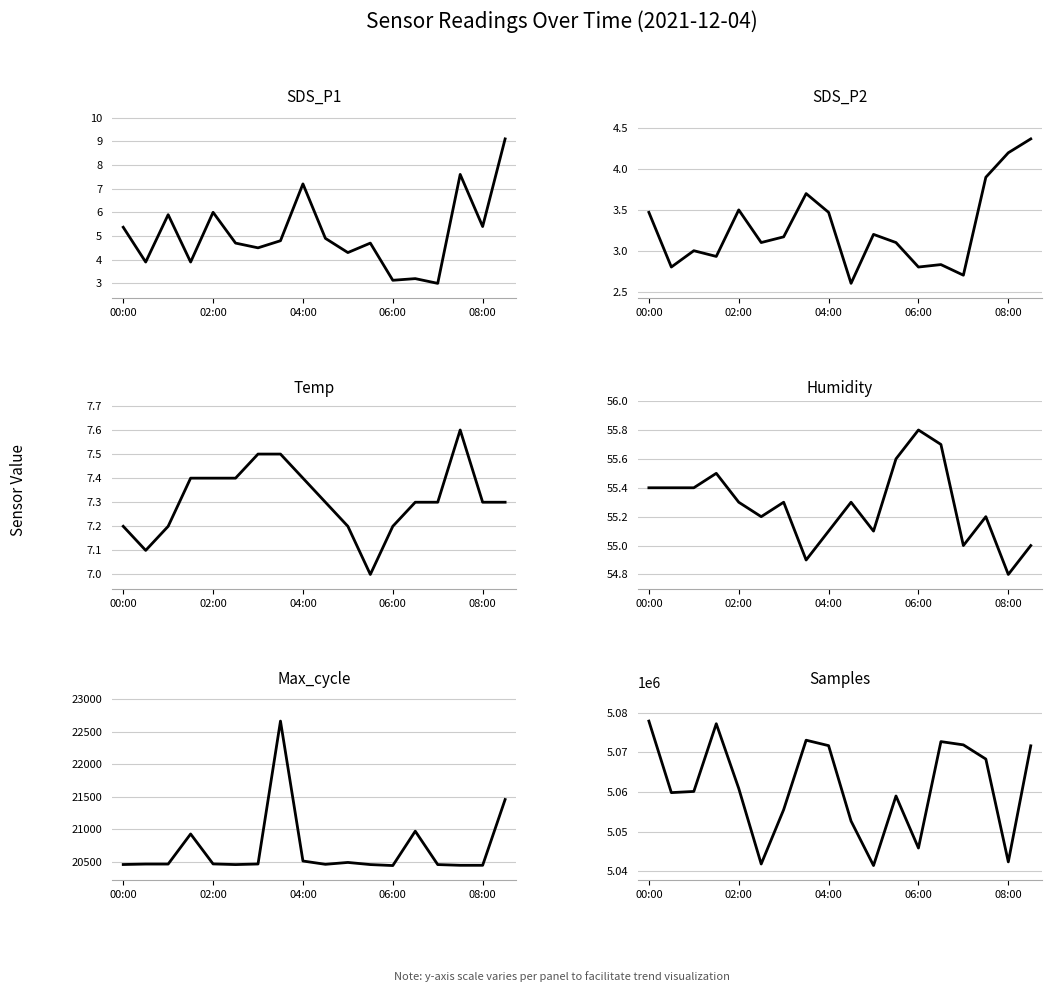

The Humidity series shows 55.2 at 15. True or false?

True